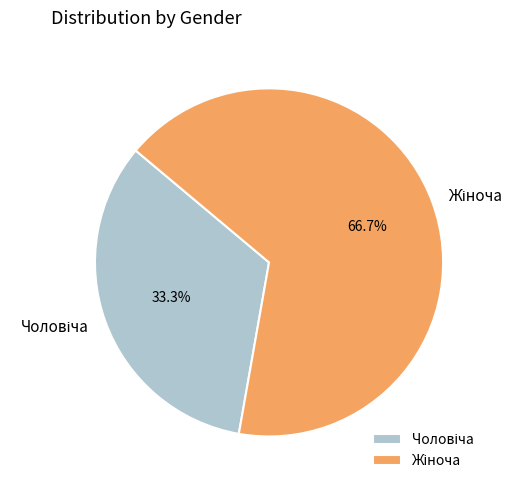

What percentage do Чоловіча and Жіноча together represent?

100.0%